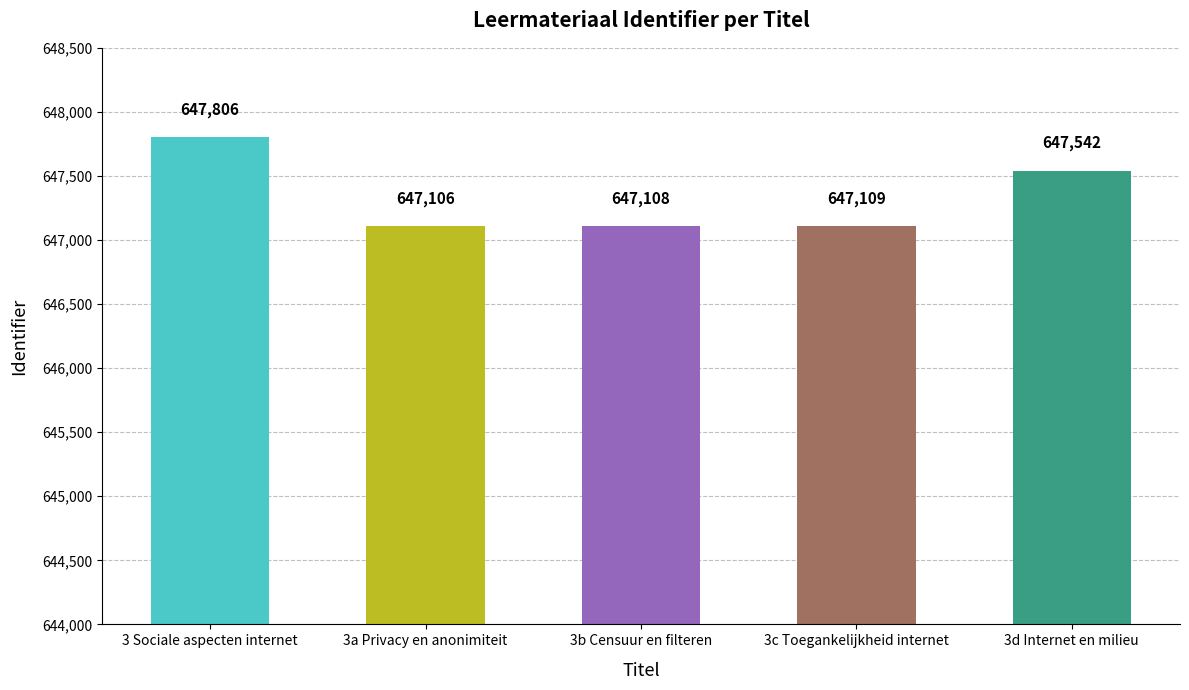

Which label corresponds to the smallest value in the chart?

3a Privacy en anonimiteit